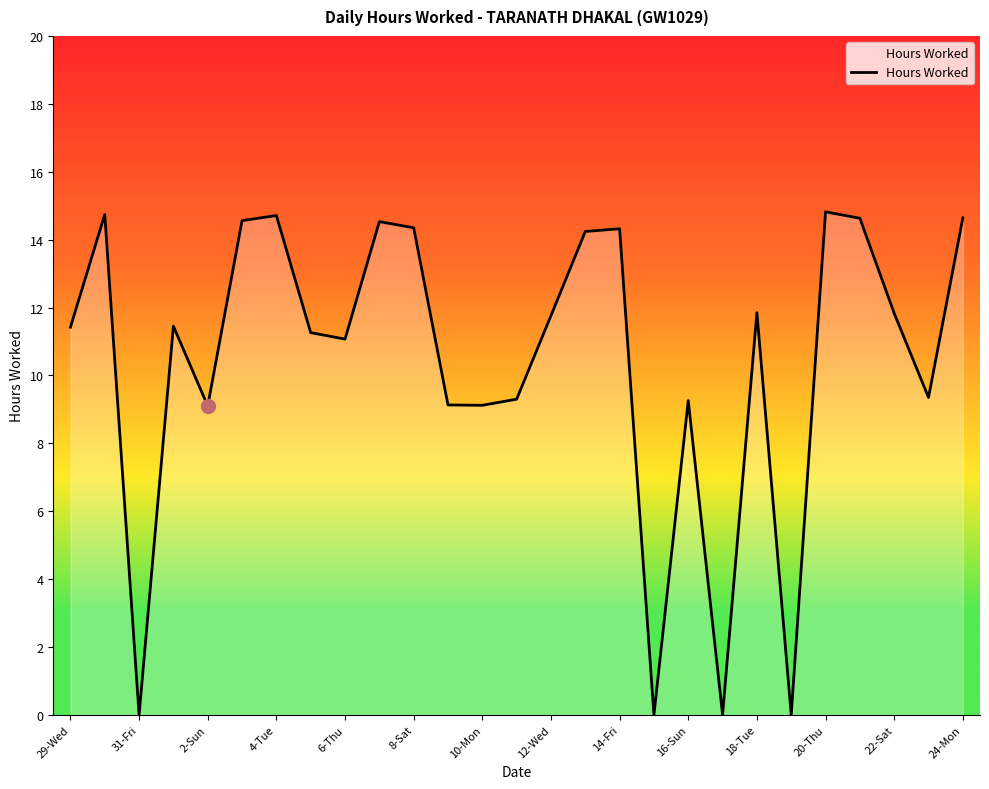

Count the number of categories in the chart.

27